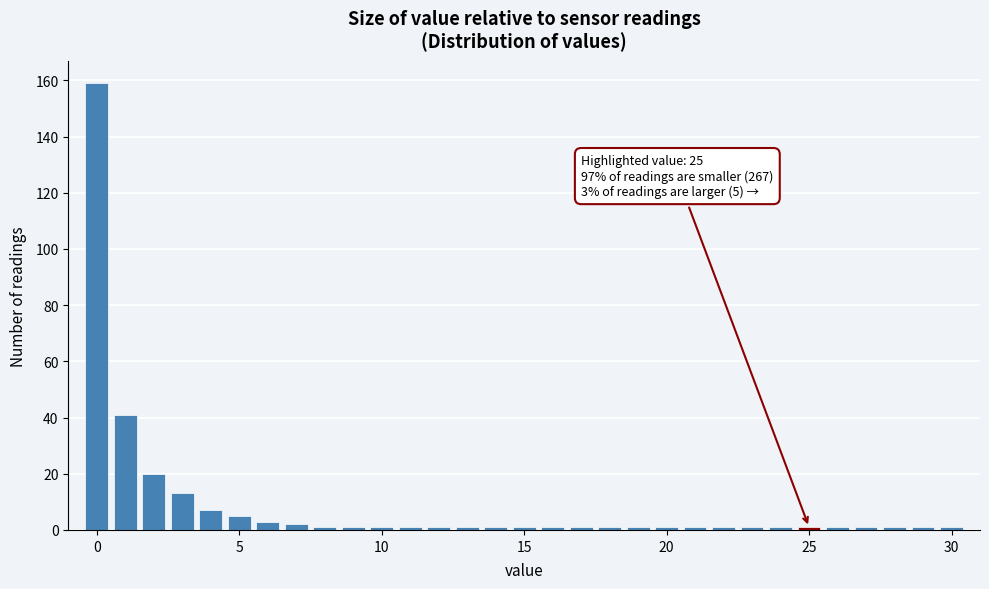

Read against the x-axis, roughly where is the centre of the tallest bar?

0.0